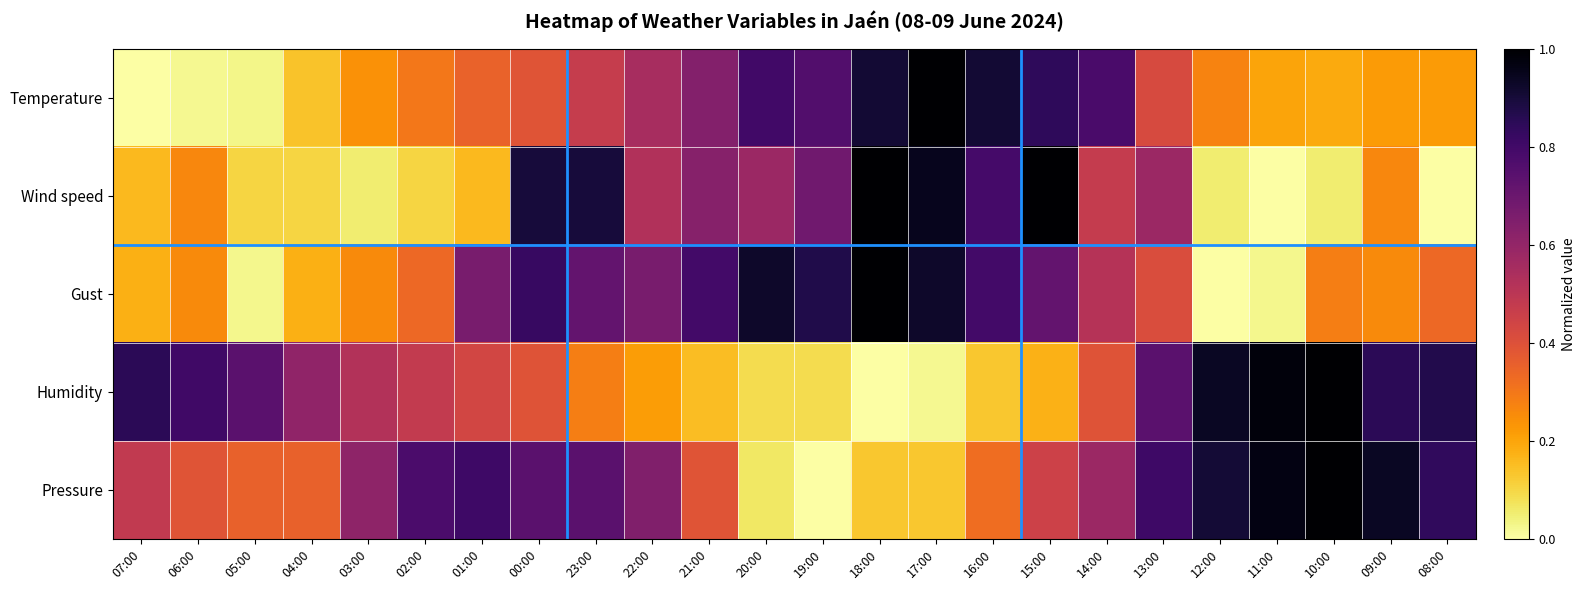

How many data points does each series have?

24